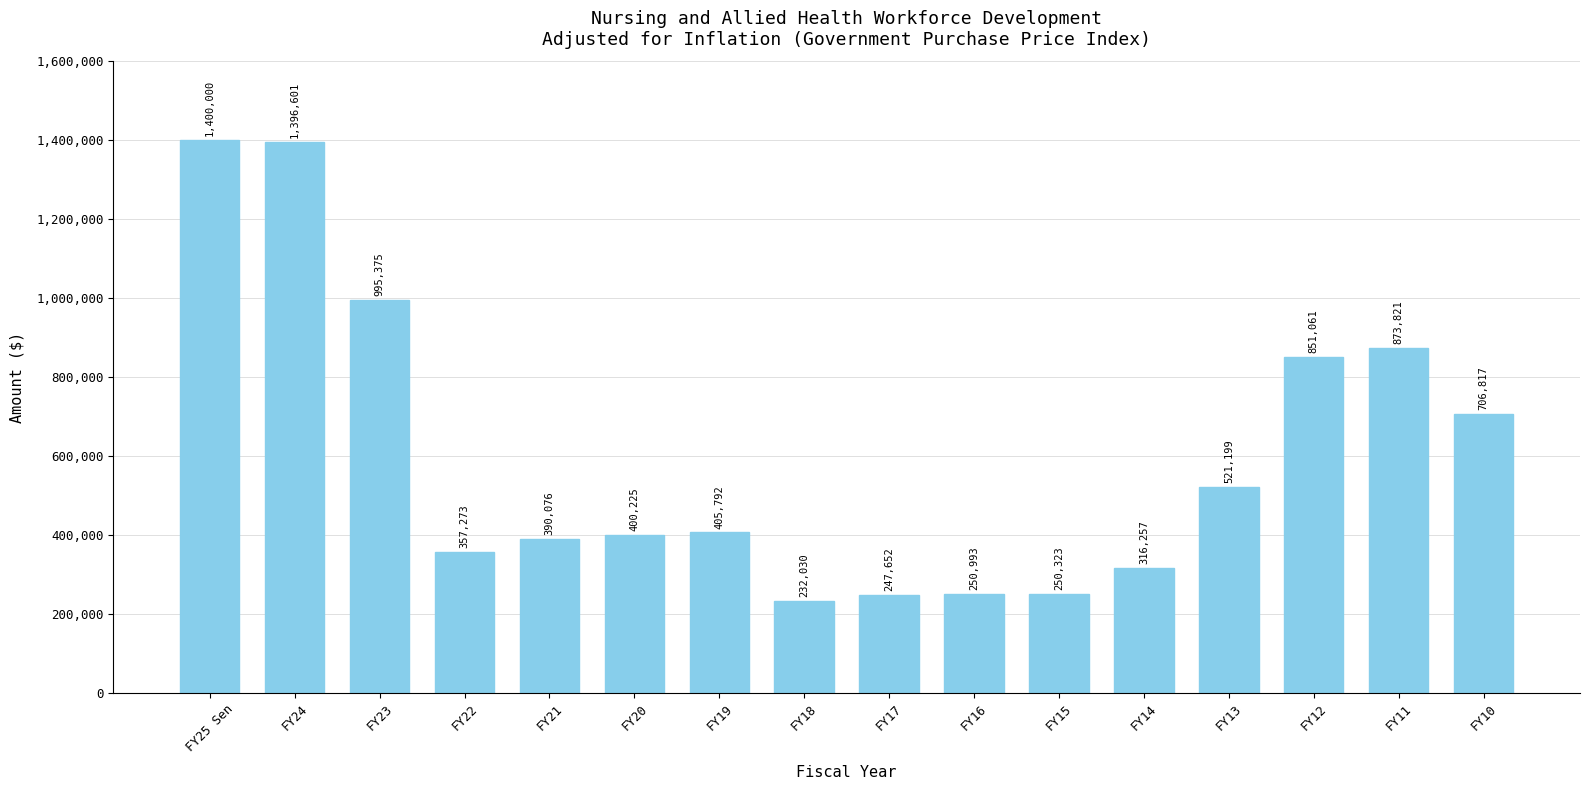

What is the greatest value displayed?

1400000